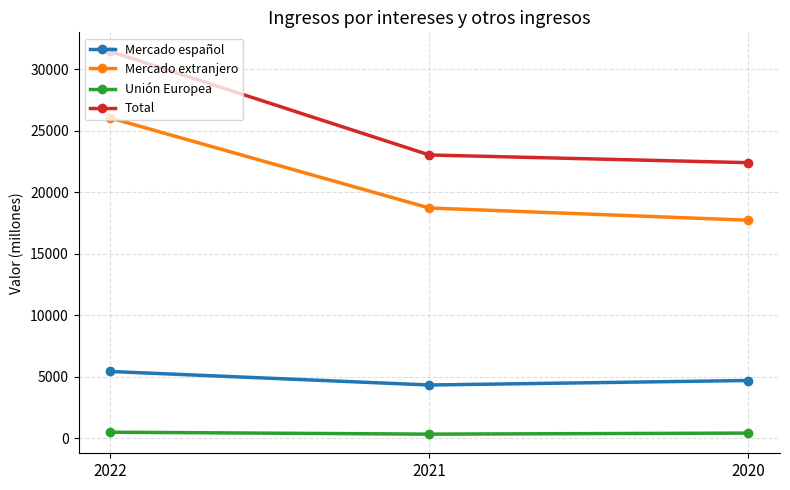

True or false: Mercado español has a value of 8773 at 2022.

False